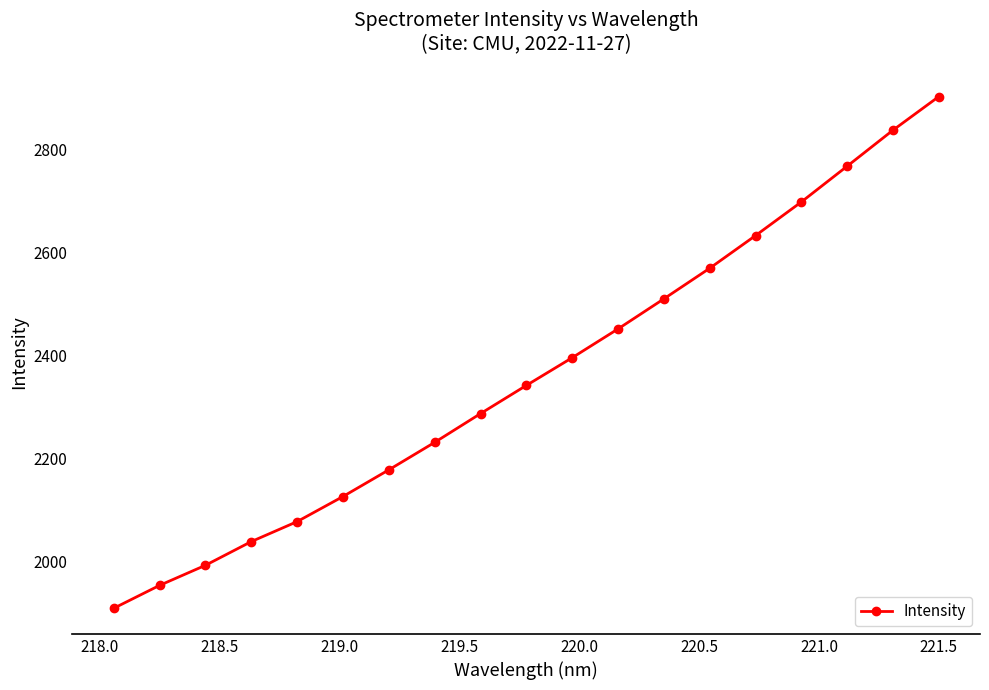

What is the greatest value displayed?

2903.0